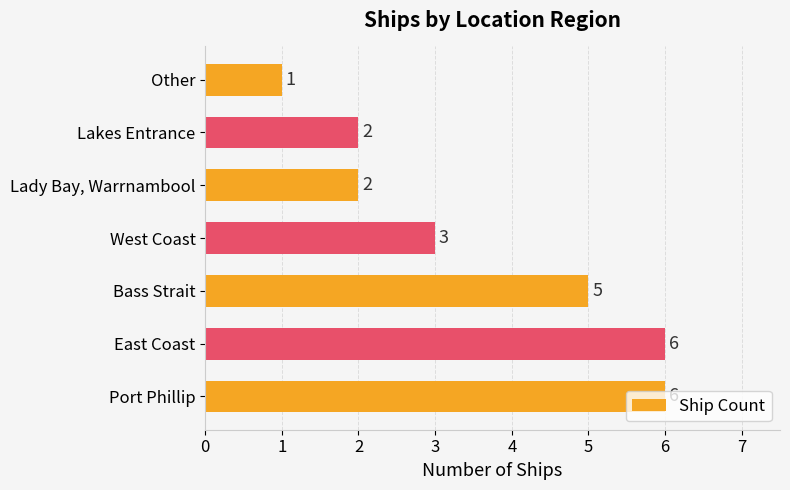

What is the average value?

4